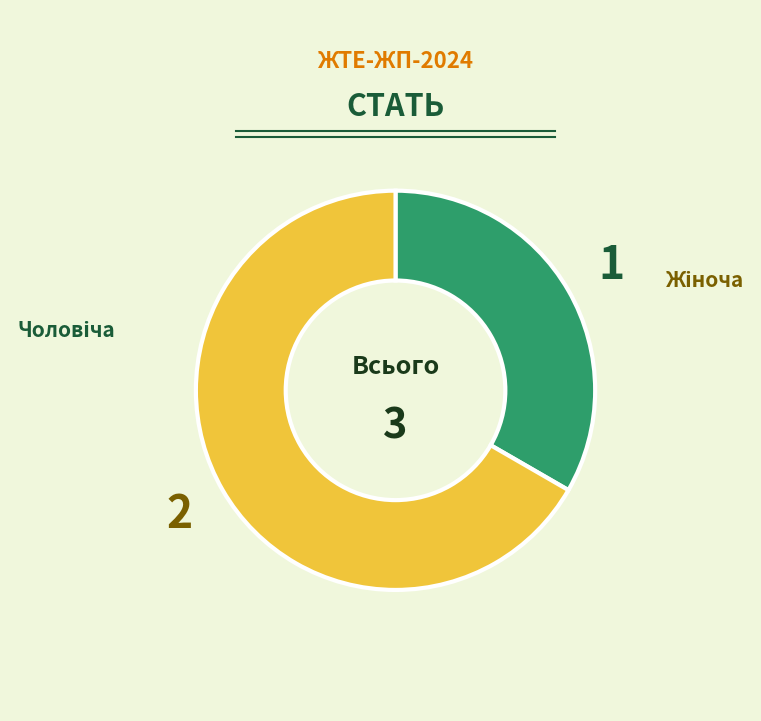

Is there a majority slice in this chart?

Yes